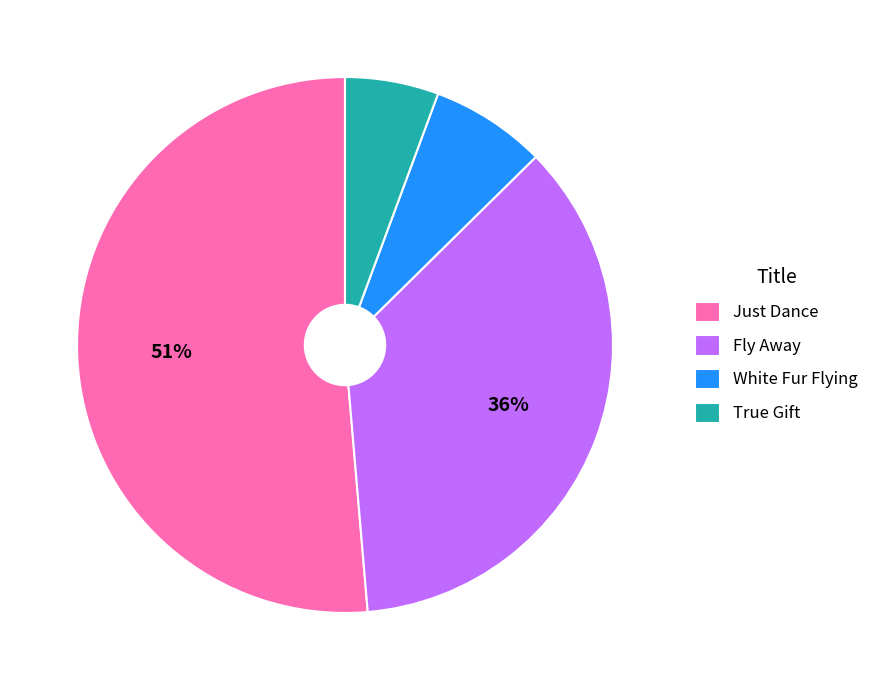

To the nearest percent, what portion does True Gift represent?

6%